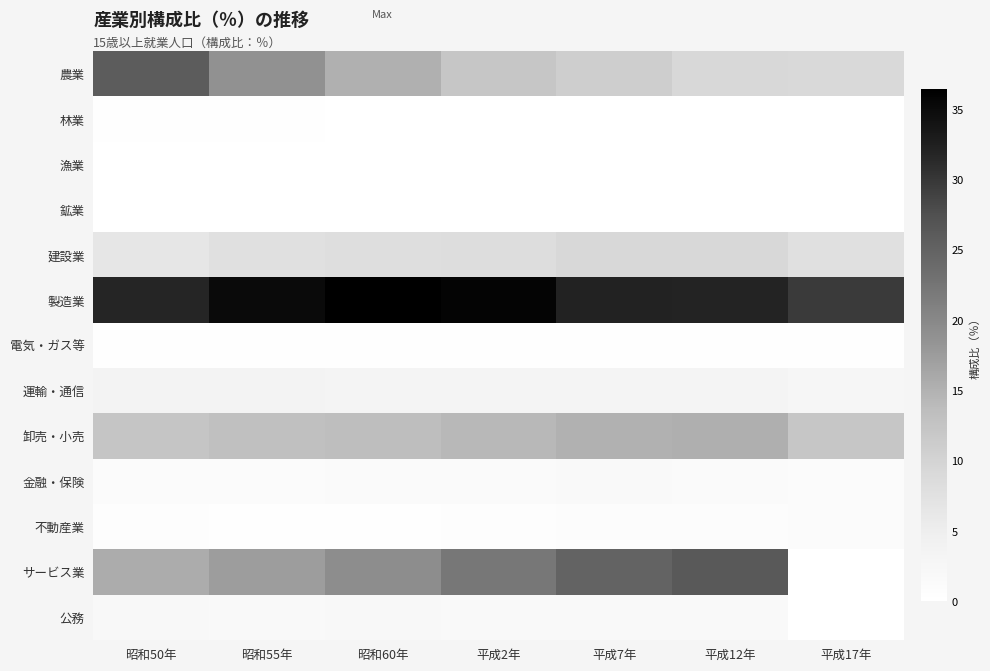

Reading left to right, list all the values displayed in this chart.

農業: 昭和50年=25.8	昭和55年=18.8	昭和60年=15.1	平成2年=12.1	平成7年=10.9	平成12年=9.1	平成17年=9.0
林業: 昭和50年=0.2	昭和55年=0.2	昭和60年=0.1	平成2年=0.1	平成7年=0.1	平成12年=0.1	平成17年=0.1
漁業: 昭和50年=0.0	昭和55年=0.0	昭和60年=0.0	平成2年=0.0	平成7年=0.0	平成12年=0.0	平成17年=0.0
鉱業: 昭和50年=0.1	昭和55年=0.1	昭和60年=0.1	平成2年=0.1	平成7年=0.1	平成12年=0.0	平成17年=0.0
建設業: 昭和50年=6.4	昭和55年=7.8	昭和60年=8.1	平成2年=8.3	平成7年=9.2	平成12年=9.2	平成17年=7.8
製造業: 昭和50年=31.8	昭和55年=35.1	昭和60年=36.4	平成2年=35.8	平成7年=32.1	平成12年=31.9	平成17年=29.7
電気・ガス等: 昭和50年=0.3	昭和55年=0.4	昭和60年=0.3	平成2年=0.3	平成7年=0.4	平成12年=0.4	平成17年=0.3
運輸・通信: 昭和50年=3.6	昭和55年=3.6	昭和60年=3.4	平成2年=3.3	平成7年=3.3	平成12年=3.4	平成17年=2.7
卸売・小売: 昭和50年=12.3	昭和55年=13.2	昭和60年=13.5	平成2年=14.1	平成7年=15.0	平成12年=15.3	平成17年=12.2
金融・保険: 昭和50年=1.2	昭和55年=1.2	昭和60年=1.3	平成2年=1.4	平成7年=1.6	平成12年=1.3	平成17年=1.2
不動産業: 昭和50年=0.5	昭和55年=0.4	昭和60年=0.4	平成2年=0.7	平成7年=0.8	平成12年=0.8	平成17年=1.0
サービス業: 昭和50年=15.5	昭和55年=17.3	昭和60年=19.3	平成2年=22.1	平成7年=24.8	平成12年=26.3	平成17年=0.0
公務: 昭和50年=2.1	昭和55年=1.8	昭和60年=1.9	平成2年=1.7	平成7年=1.7	平成12年=1.7	平成17年=0.0